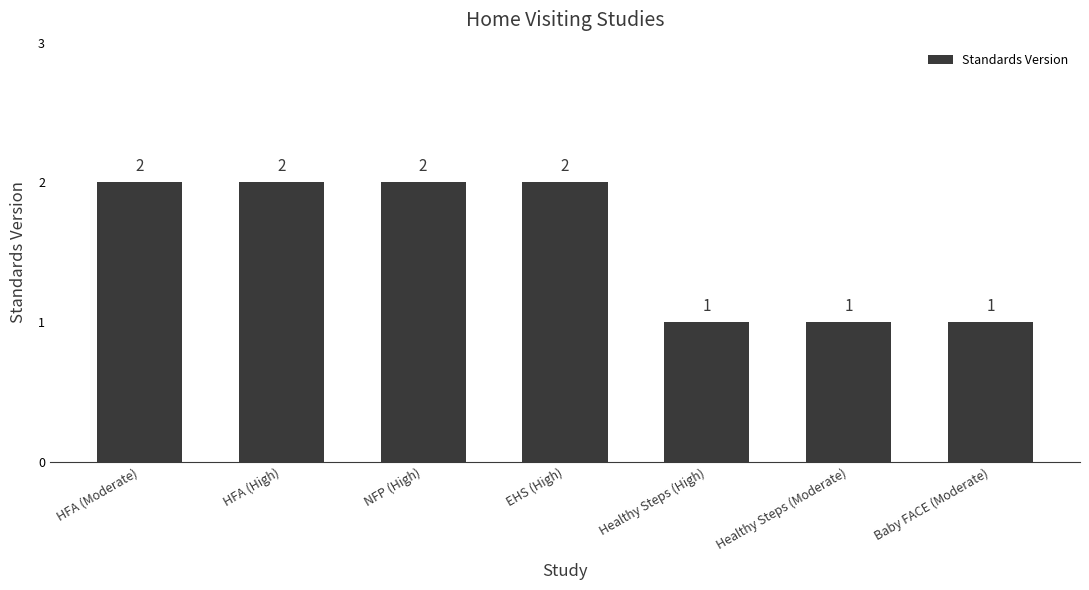

Reading right to left, list all the values displayed in this chart.

1	1	1	2	2	2	2